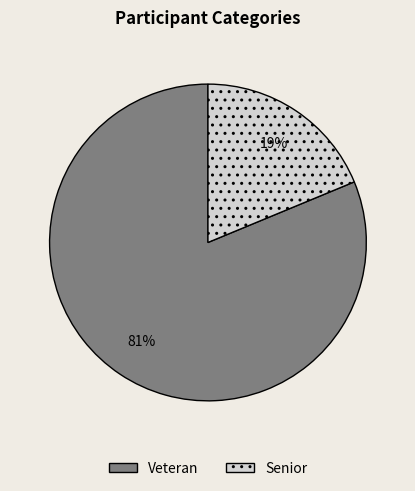

Is the sum of Veteran and Senior greater than half?

Yes